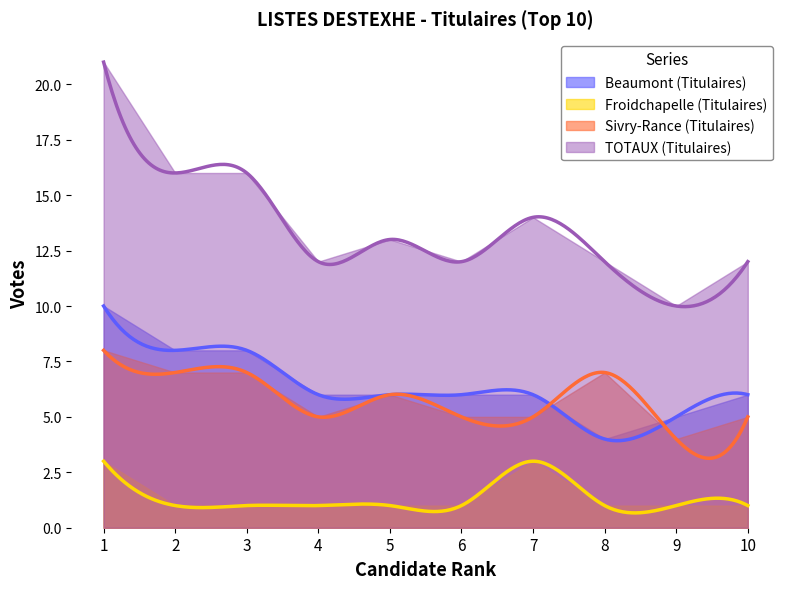

Where is Froidchapelle (Titulaires) nearest to the value 2?

1